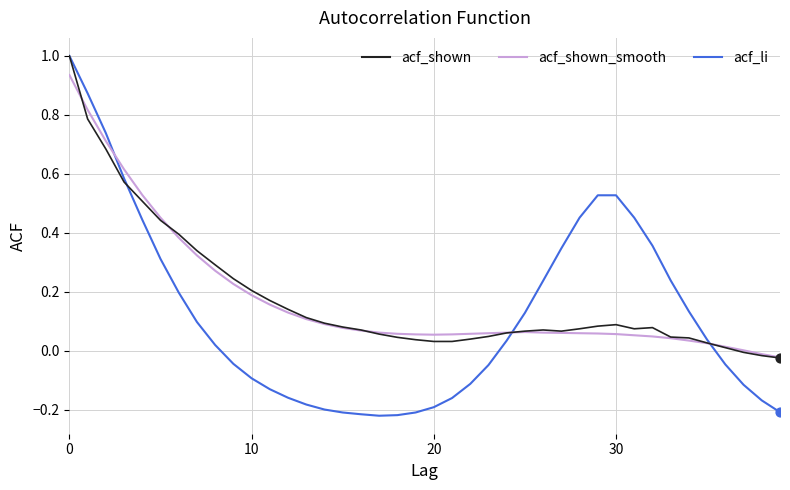

What are all the series names shown in the legend?

acf_shown, acf_shown_smooth, acf_li